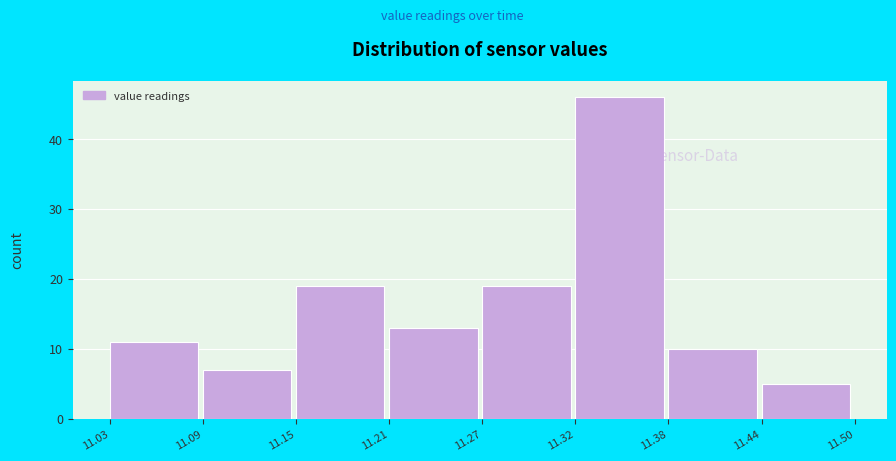

Reading left to right, list every bar in this chart as the range it spans on the x-axis followed by its height. The values are not printed on the chart, so give them approximately, as read against the axis.

11.03 to 11.09: 11
11.09 to 11.15: 7
11.15 to 11.21: 19
11.21 to 11.27: 13
11.27 to 11.32: 19
11.32 to 11.38: 46
11.38 to 11.44: 10
11.44 to 11.50: 5